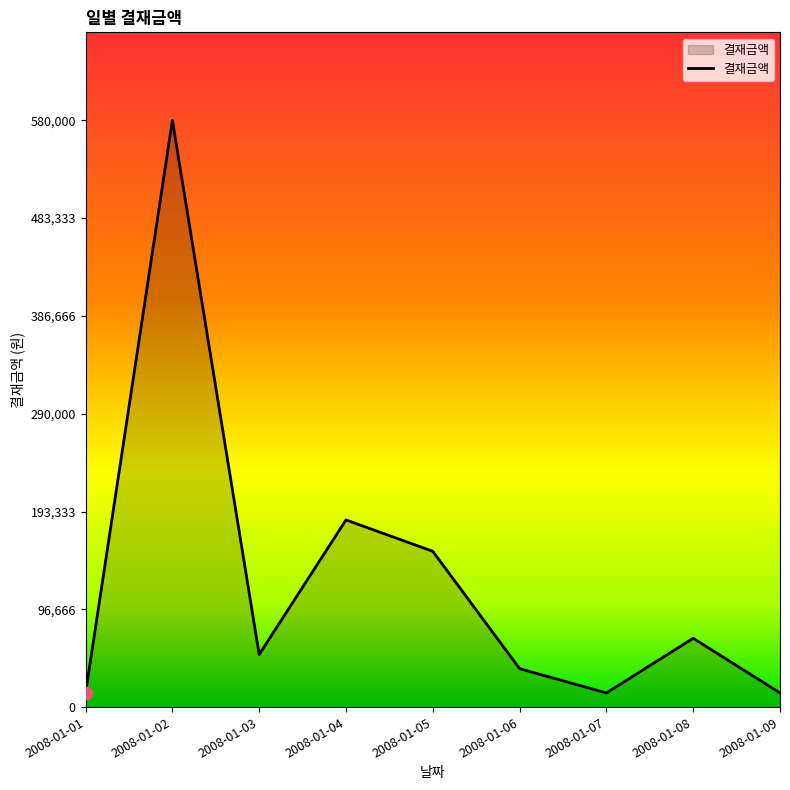

What is the ratio of the value at 2008-01-06 to the value at 2008-01-03?

0.7